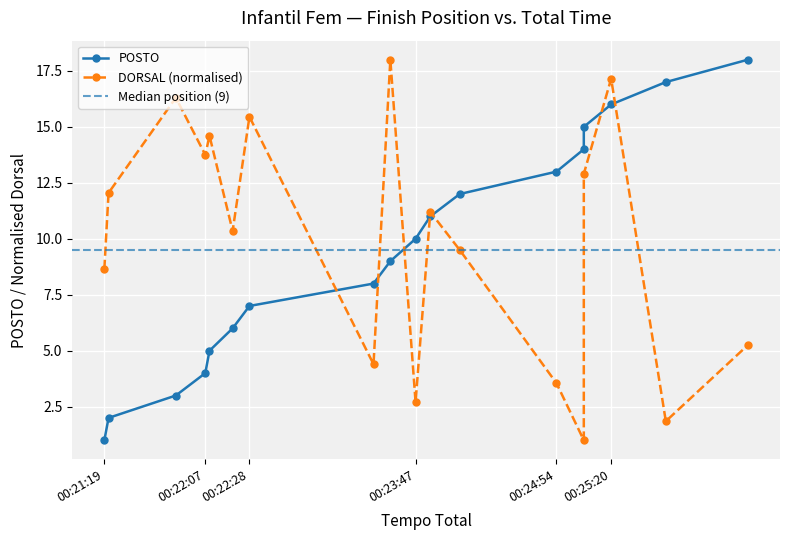

What is the total value across all series at 00:22:20?

16.4